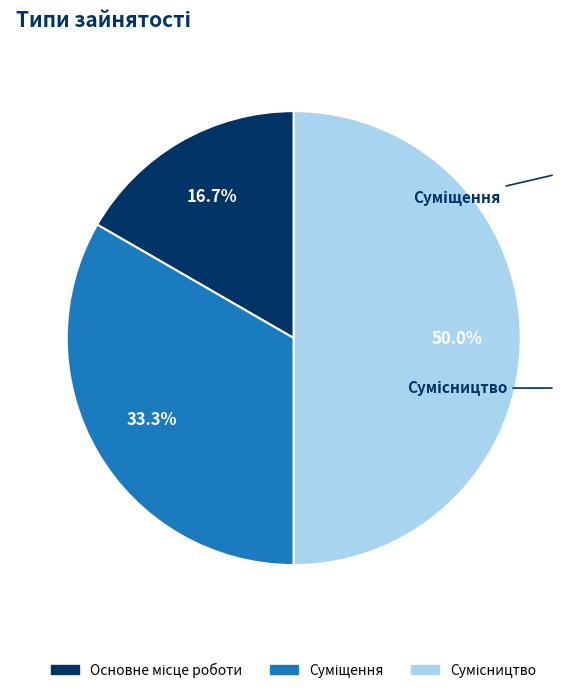

How many segments does this pie chart have?

3